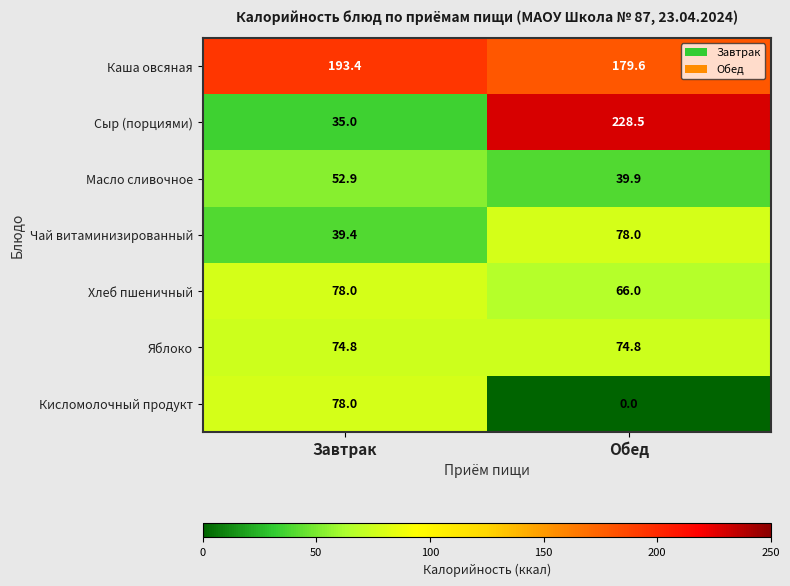

The Яблоко series shows 127.7 at Обед. True or false?

False